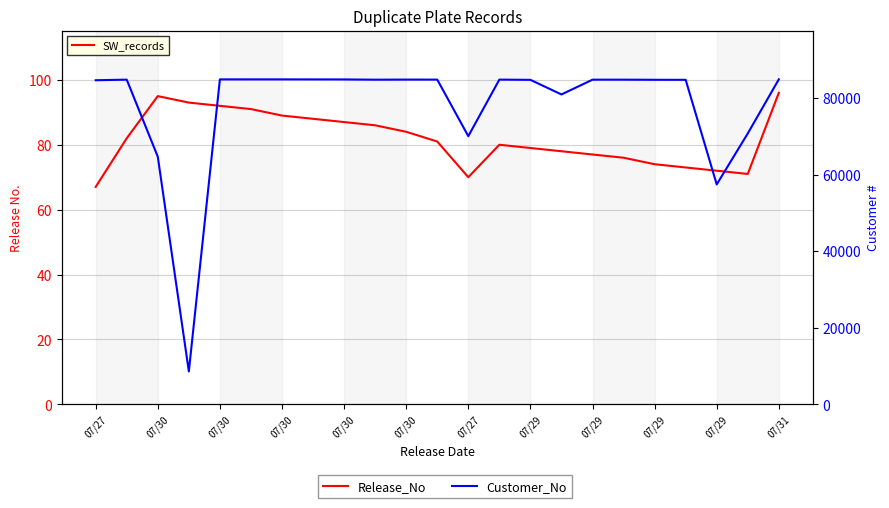

Reading left to right, transcribe all the data shown in this chart.

Release_No: 67	82	95	93	92	91	89	88	87	86	84	81	70	80	79	78	77	76	74	73	72	71	96
Customer_No: 84628	84780	64661	8570	84851	84851	84852	84842	84834	84771	84794	84792	70022	84789	84731	80913	84774	84775	84745	84738	57413	70722	84866